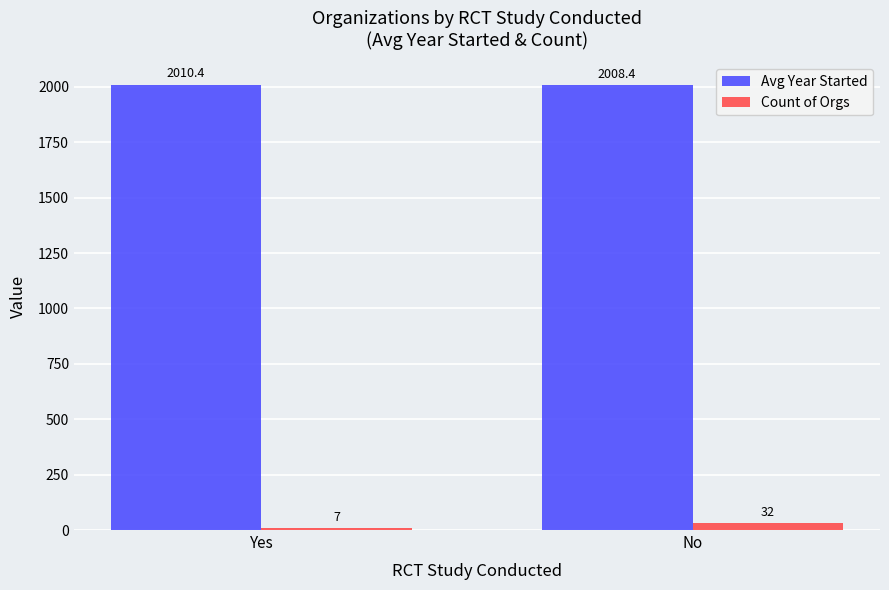

What is the difference between the highest and lowest values at Yes?

2003.4